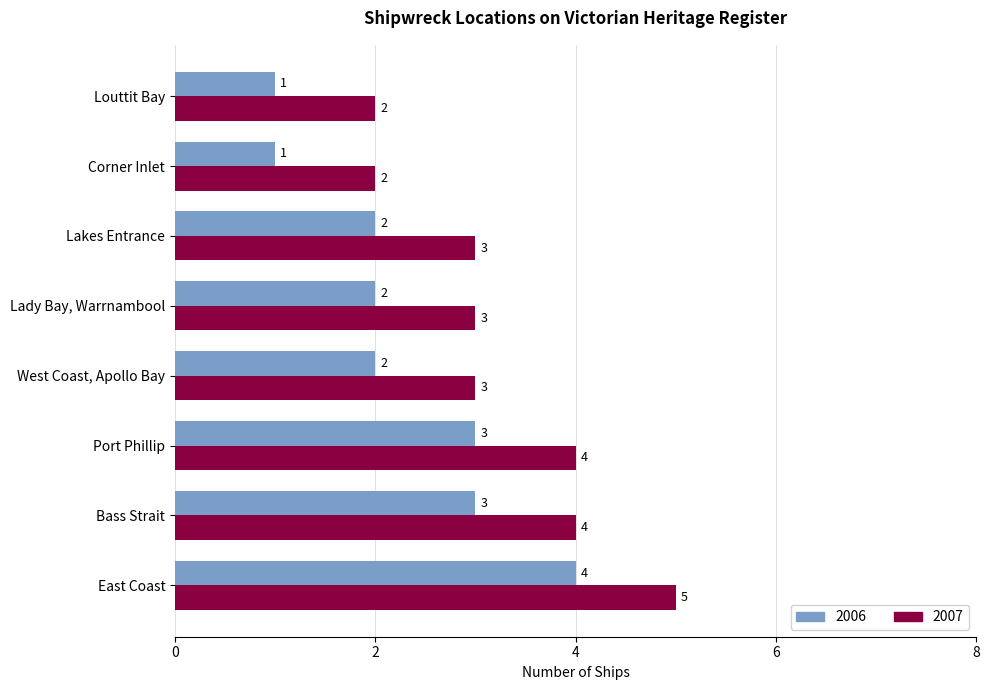

What is the greatest value displayed?

5